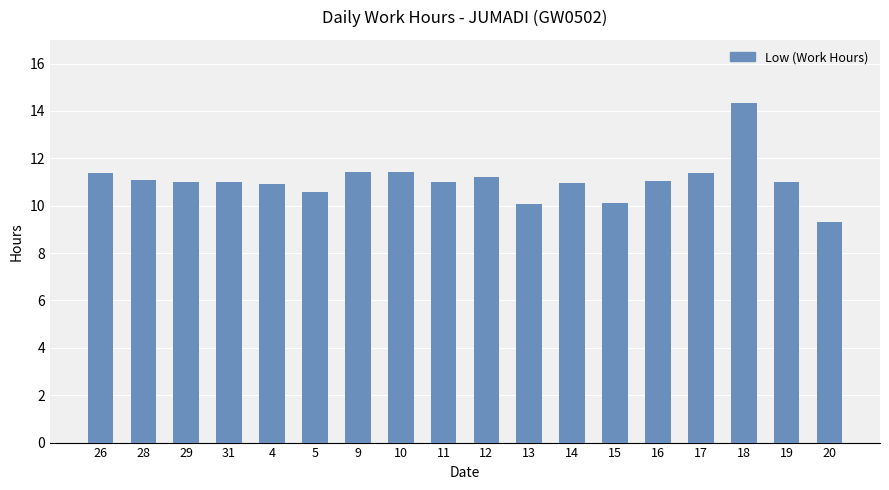

Which category has the highest value across all series?

18